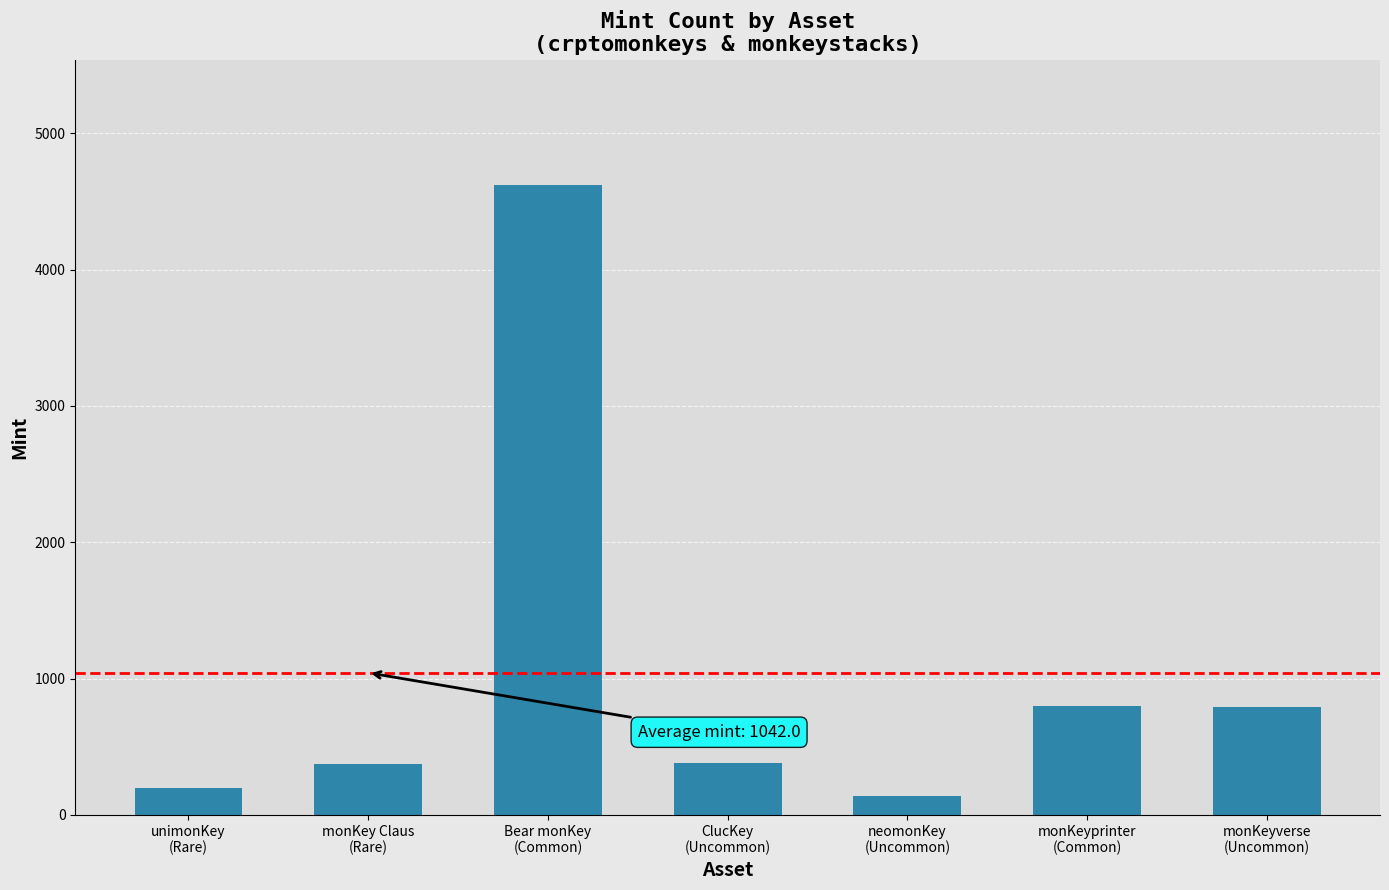

The value at monKeyverse
(Uncommon) is 793. True or false?

True